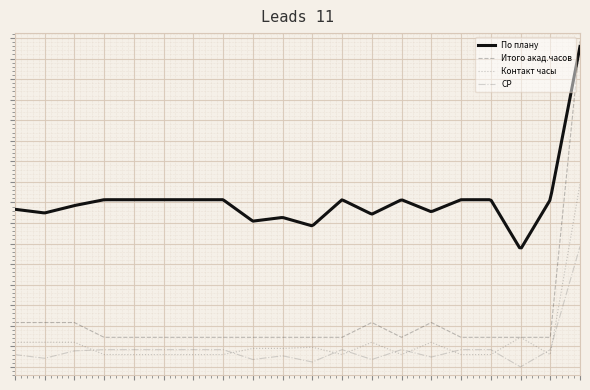

At which category is the sum across all series the highest?

Б1.Б.20